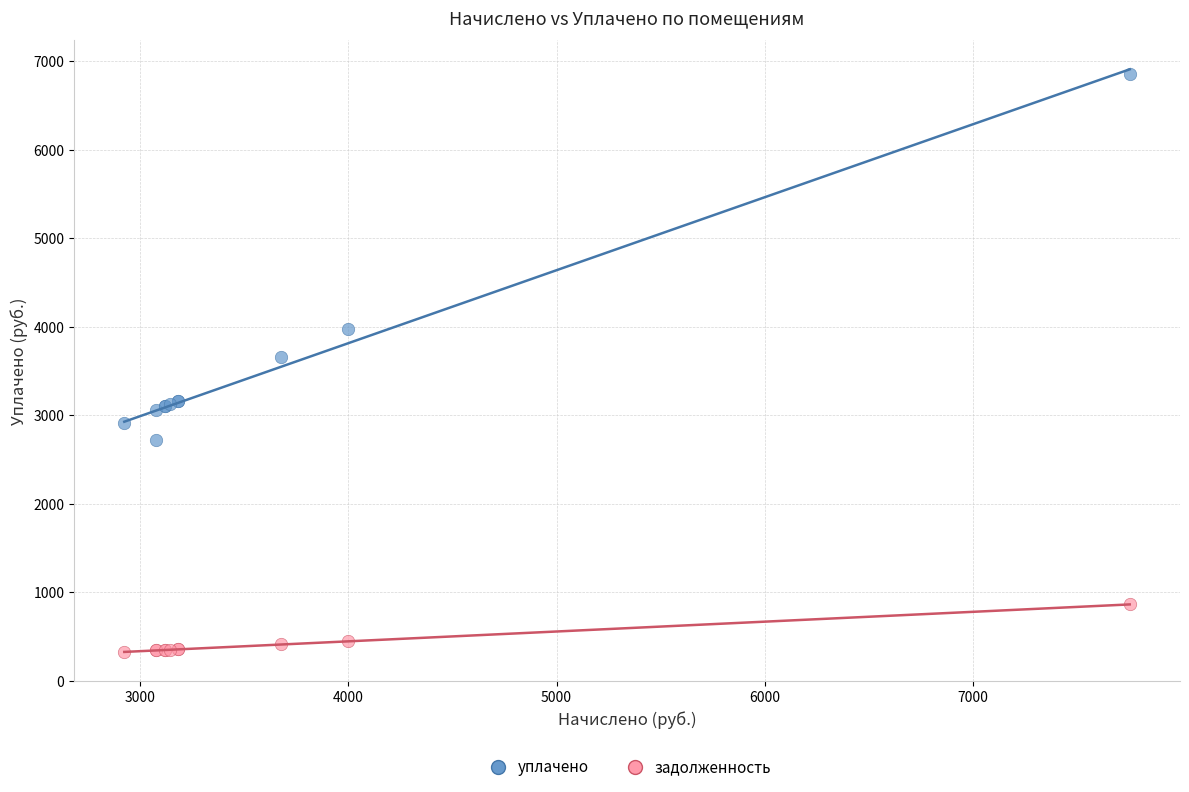

What are all the series names shown in the legend?

уплачено, задолженность